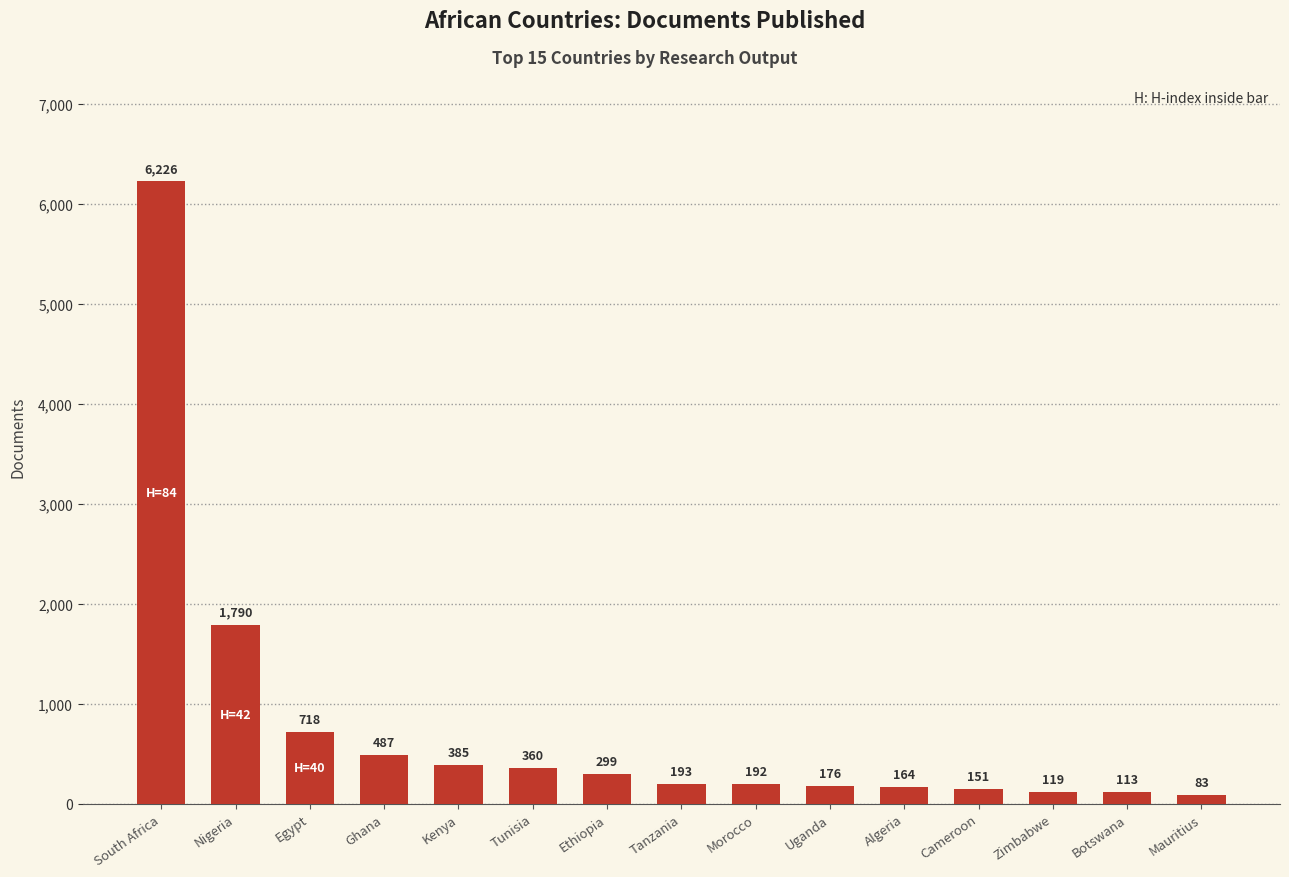

What is the smallest value displayed?

83